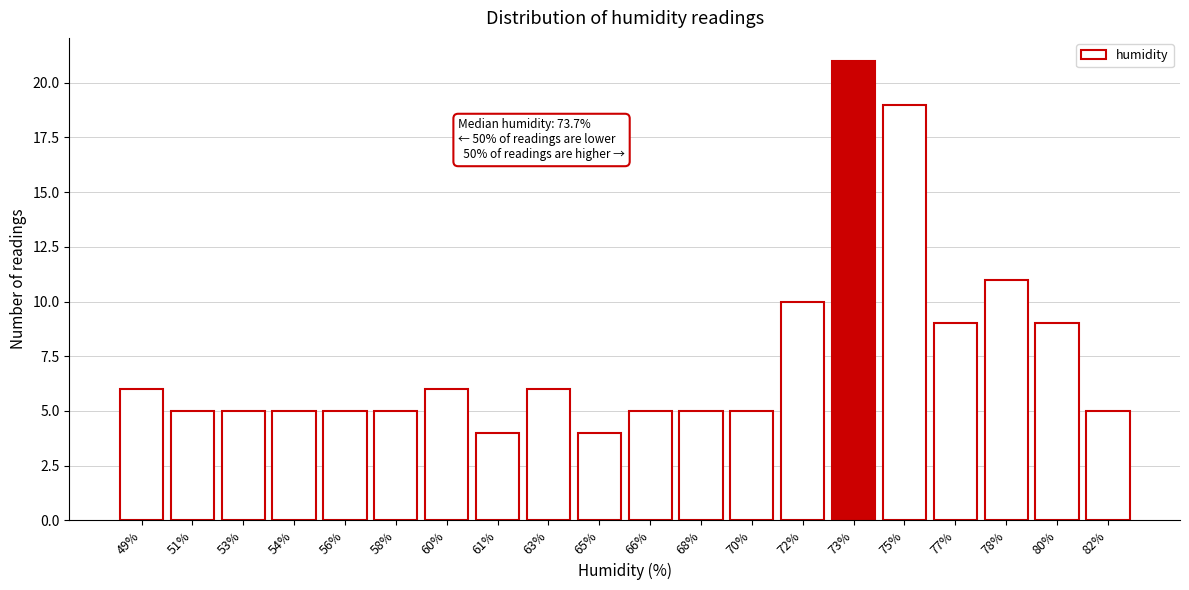

Reading left to right, what are all the values shown in this chart?

6	5	5	5	5	5	6	4	6	4	5	5	5	10	21	19	9	11	9	5